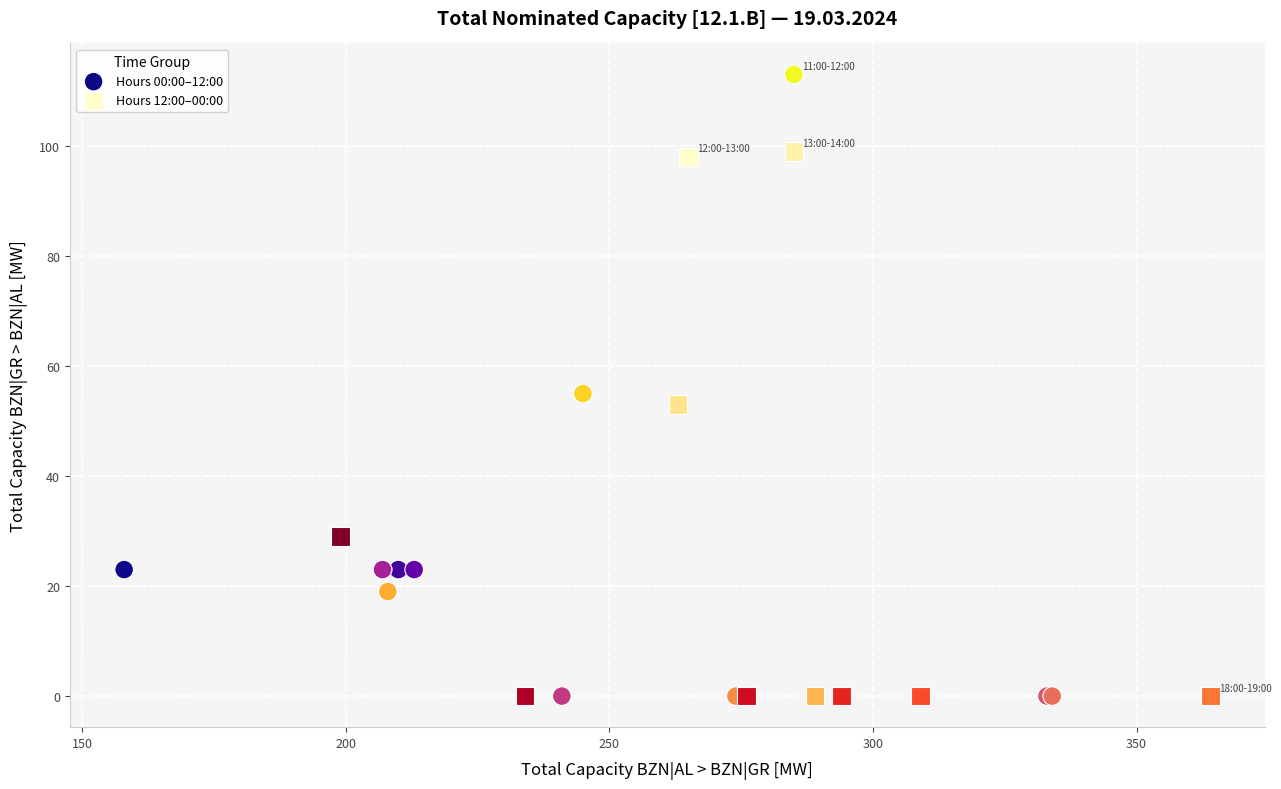

Which series reaches the maximum Y coordinate?

Hours 00:00–12:00